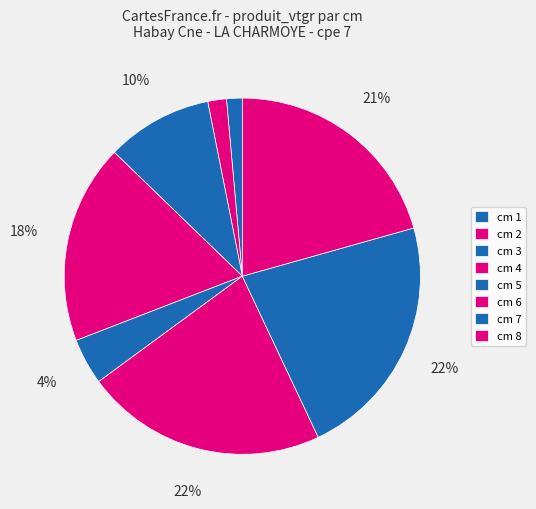

Rank the categories by value from highest to lowest.

7, 6, 8, 4, 3, 5, 2, 1